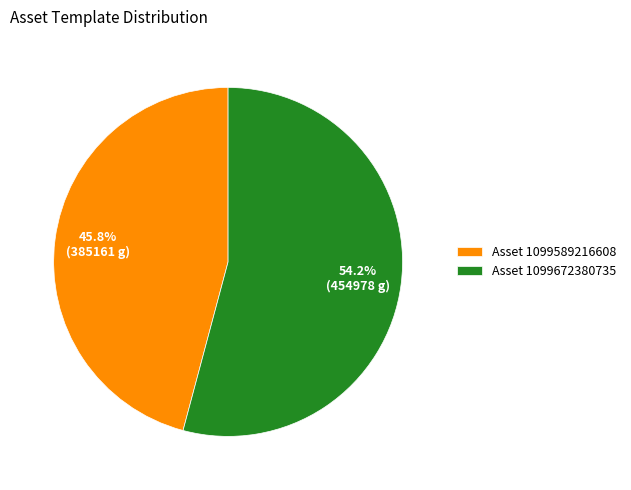

What is the ratio of the value at Asset 1099672380735 to the value at Asset 1099589216608?

1.2